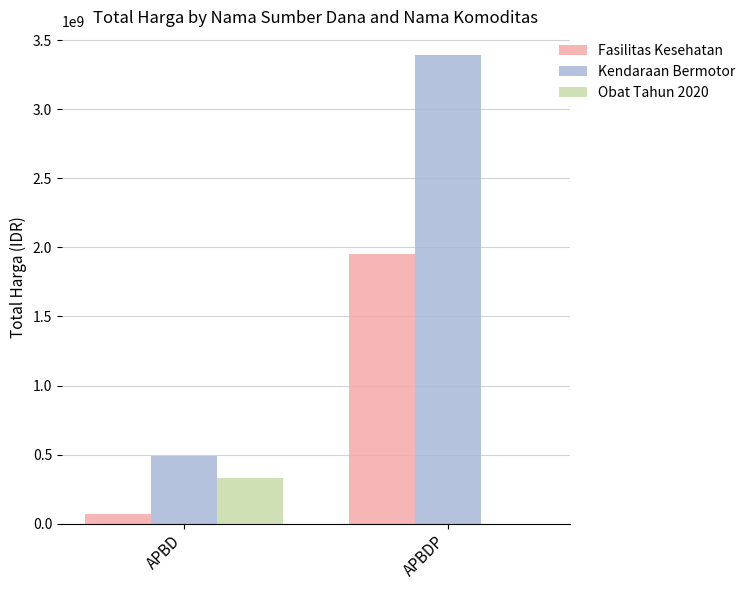

Are the bars grouped side by side (vs. stacked)?

Yes